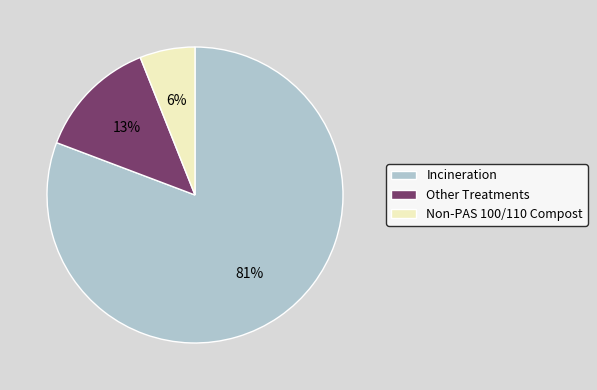

Count the number of slices in the pie.

3